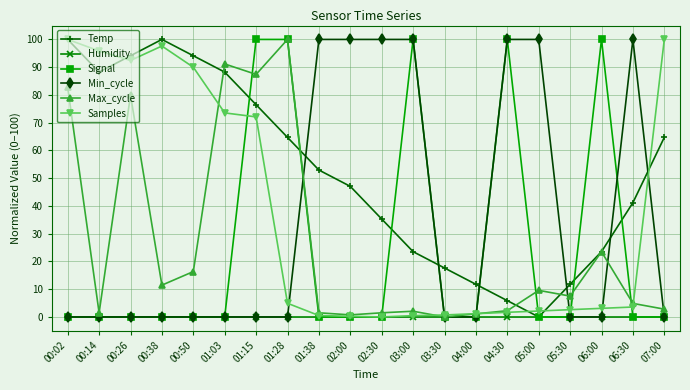

Between 00:02 and 01:03, which series saw the biggest shift?

Samples